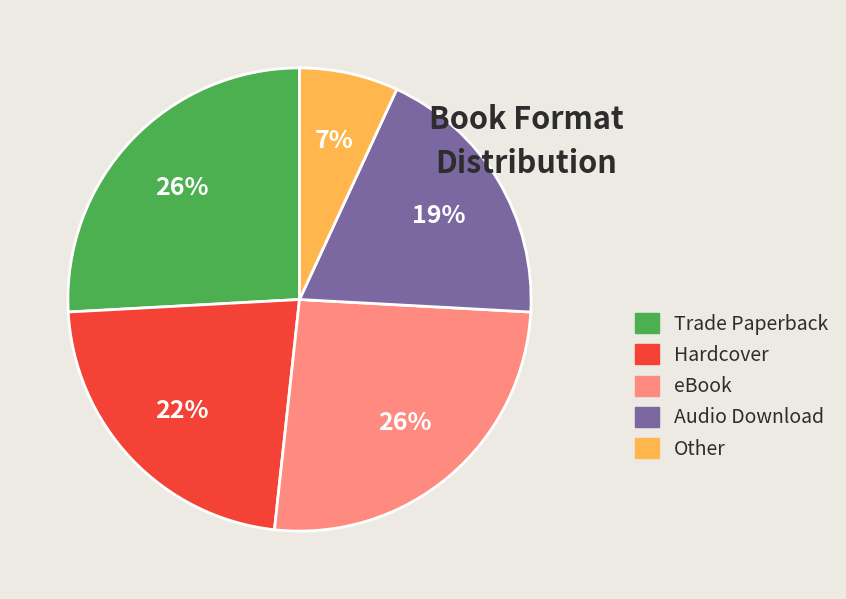

Is it true that Other is 12% of the pie?

False